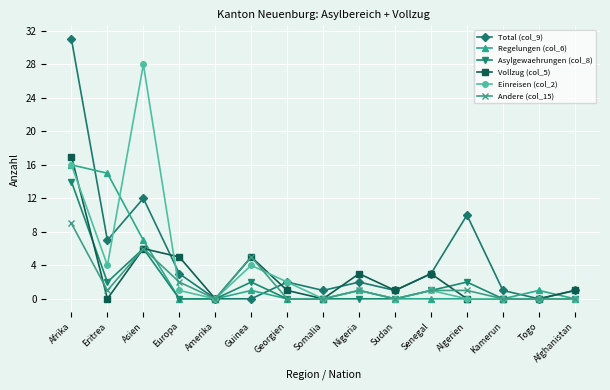

Which category has the highest value across all series?

Afrika